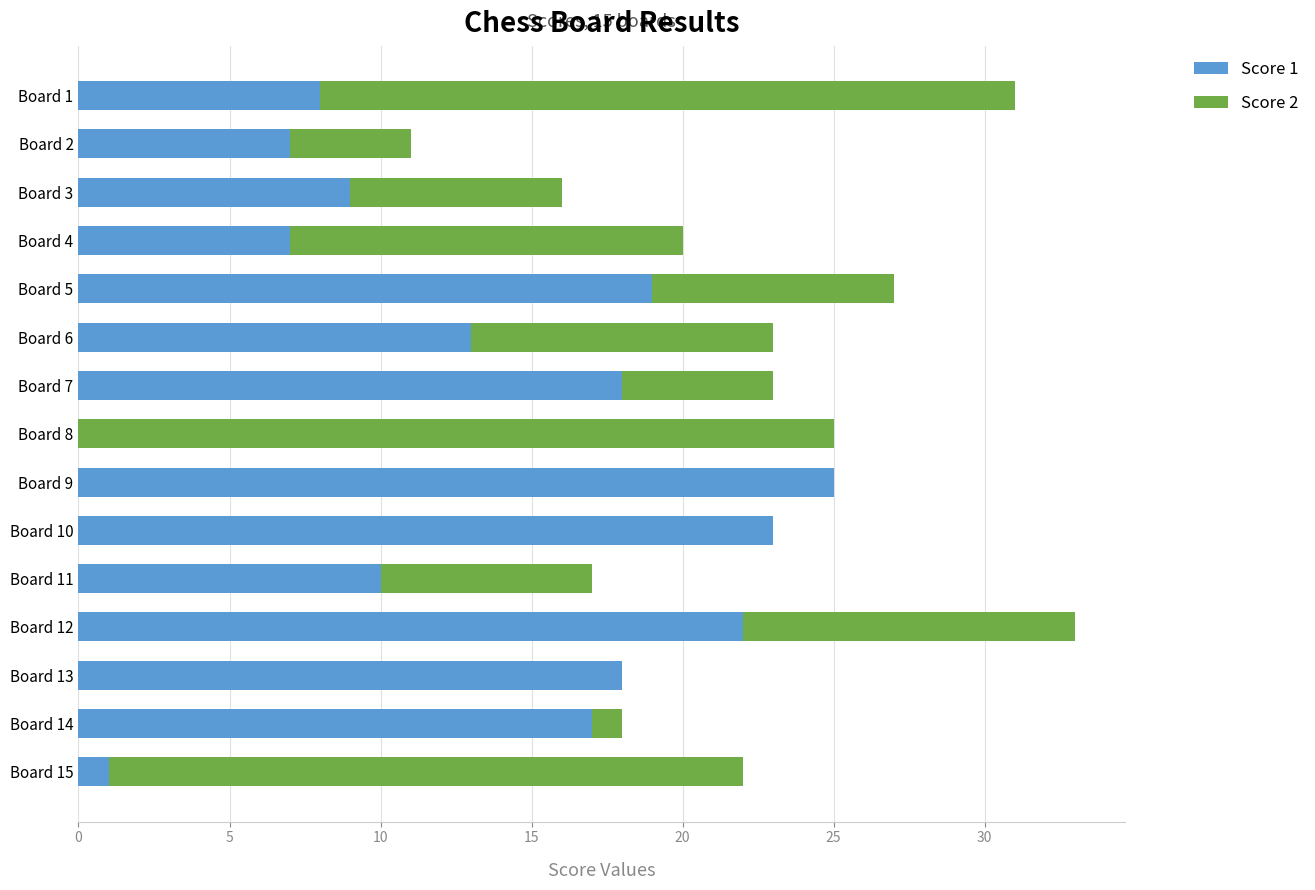

At which category is the sum across all series the highest?

Board 12